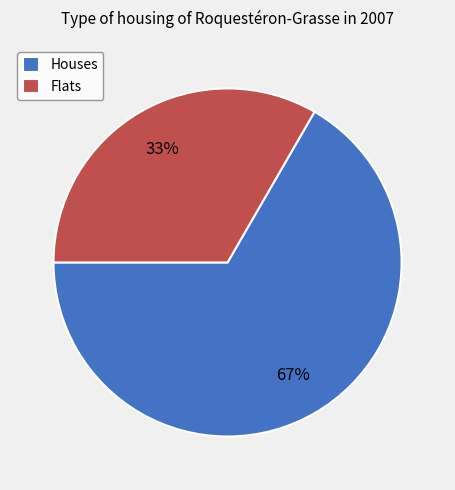

What is the smallest slice in the pie chart?

Flats